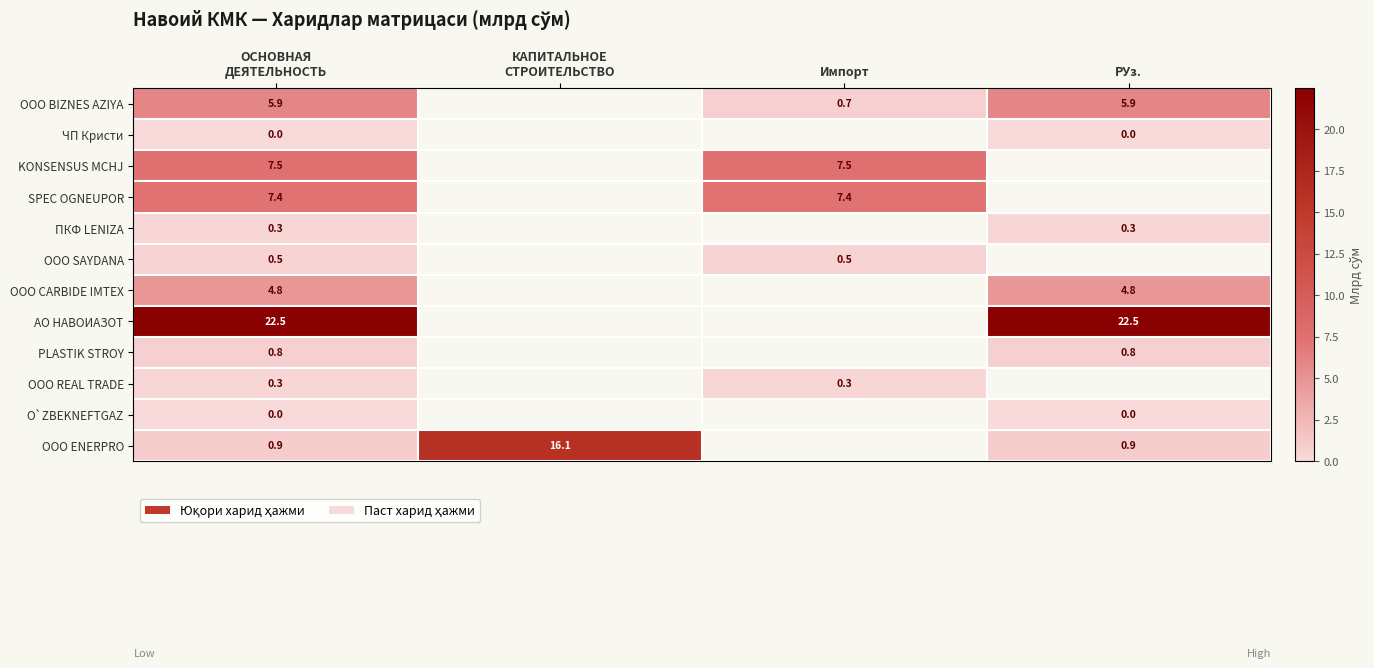

The OOO SAYDANA series shows 0.5 at Импорт. True or false?

True